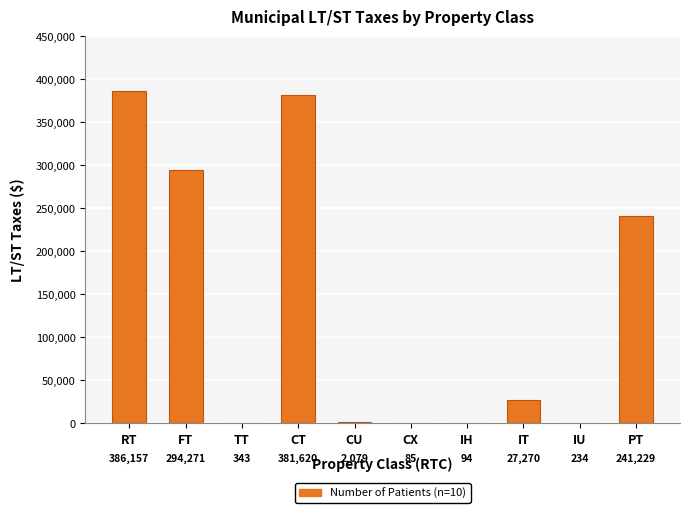

Reading left to right, list all the values displayed in this chart.

RT=386157	FT=294271	TT=343	CT=381620	CU=2079	CX=85	IH=94	IT=27270	IU=234	PT=241229